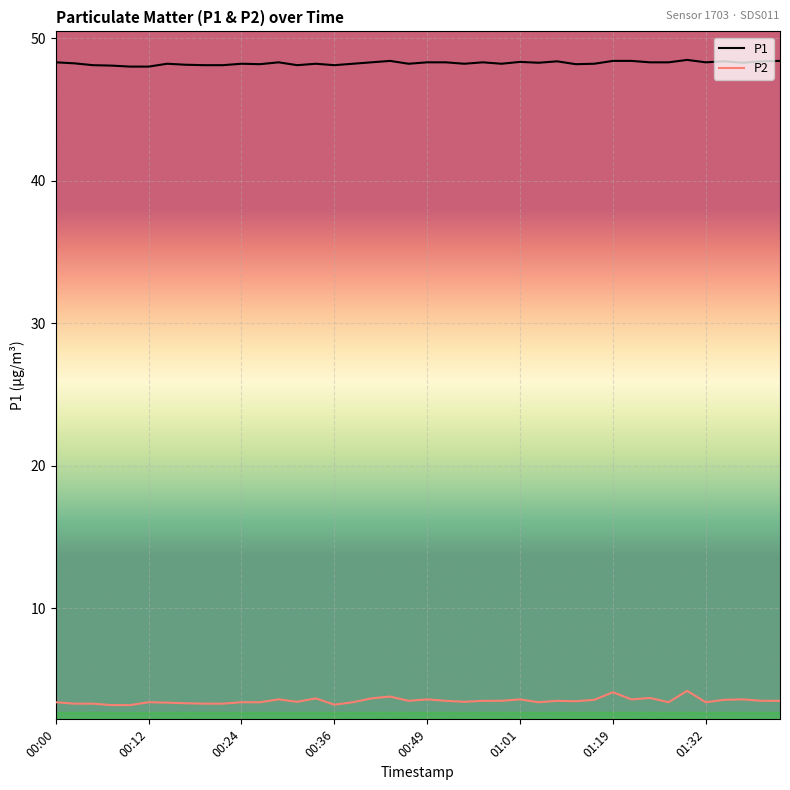

What is the smallest value displayed?

3.2